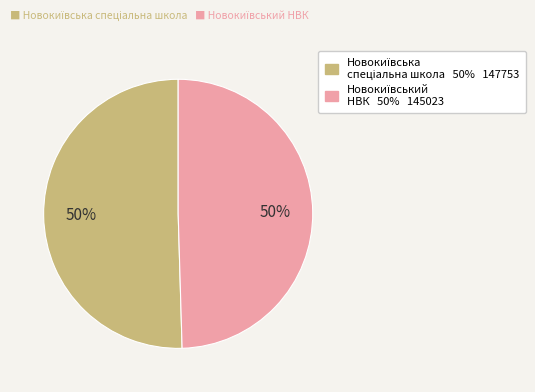

How many segments does this pie chart have?

2